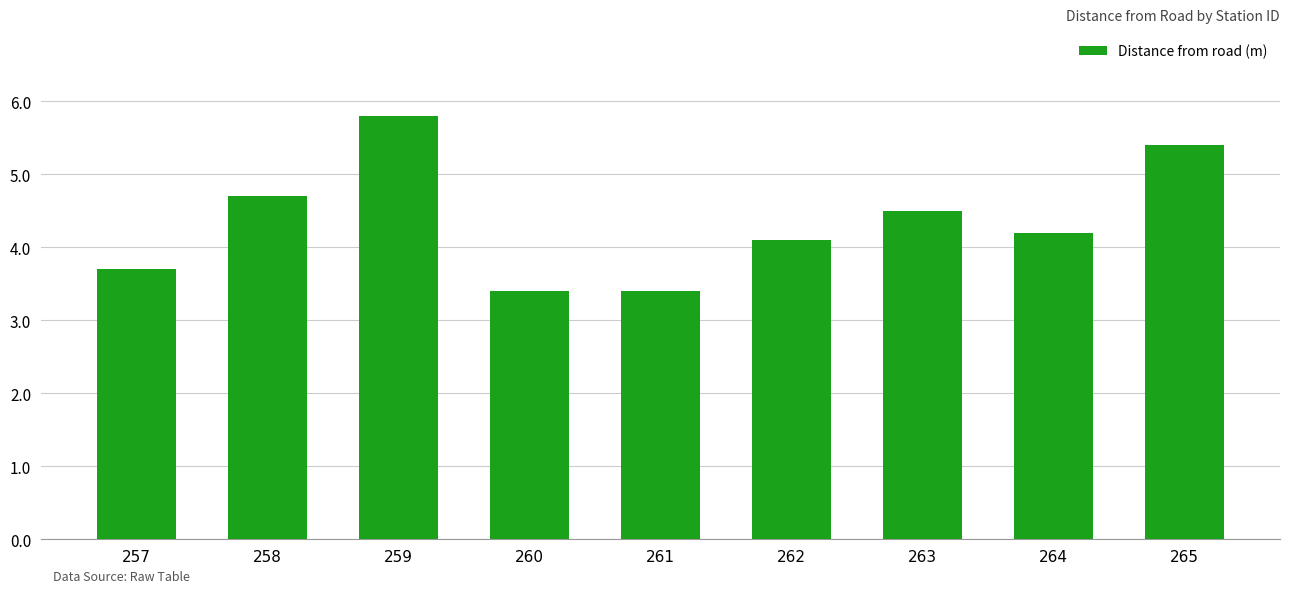

The value at 261 is 1.2. True or false?

False